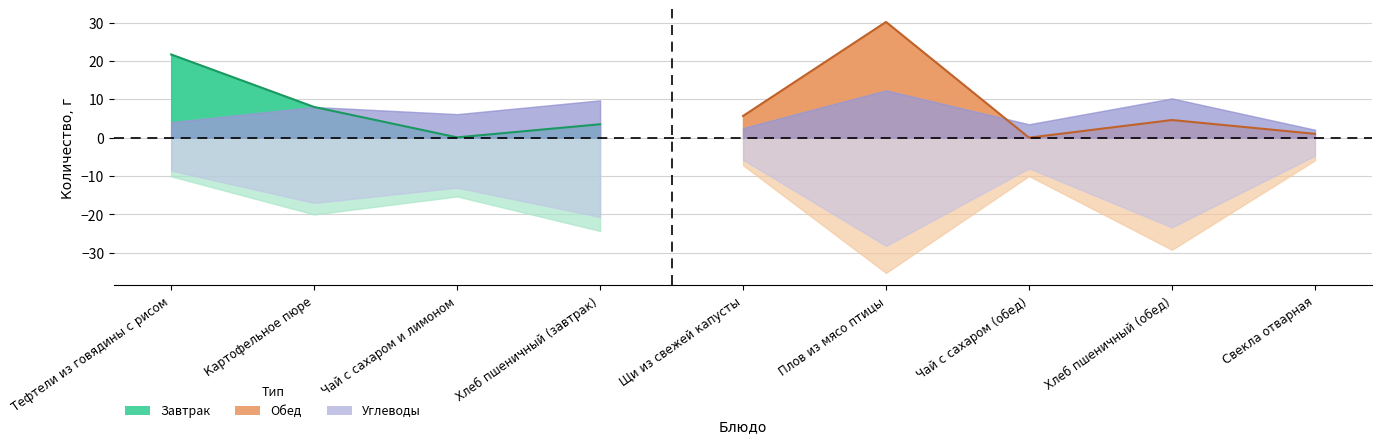

Which has a higher value, Чай с сахаром (обед) or Щи из свежей капусты?

Щи из свежей капусты